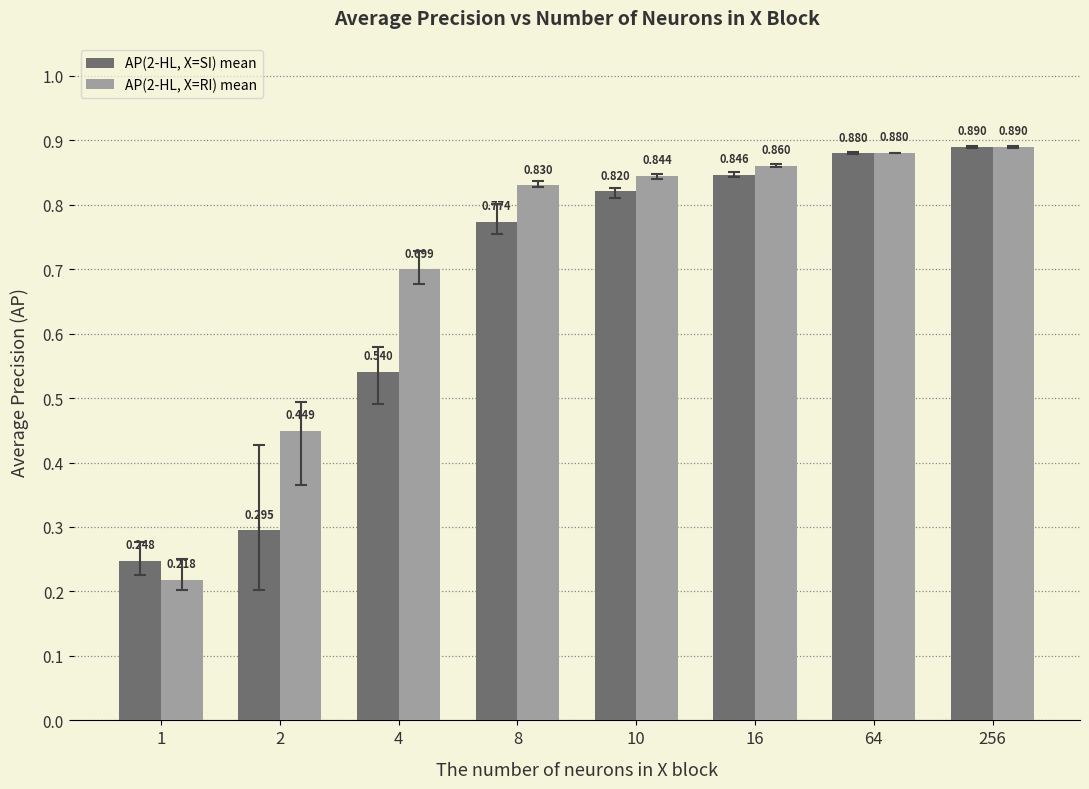

Is the value of AP(2-HL, X=RI) mean at 10 greater than the value of AP(2-HL, X=SI) mean at 4?

Yes